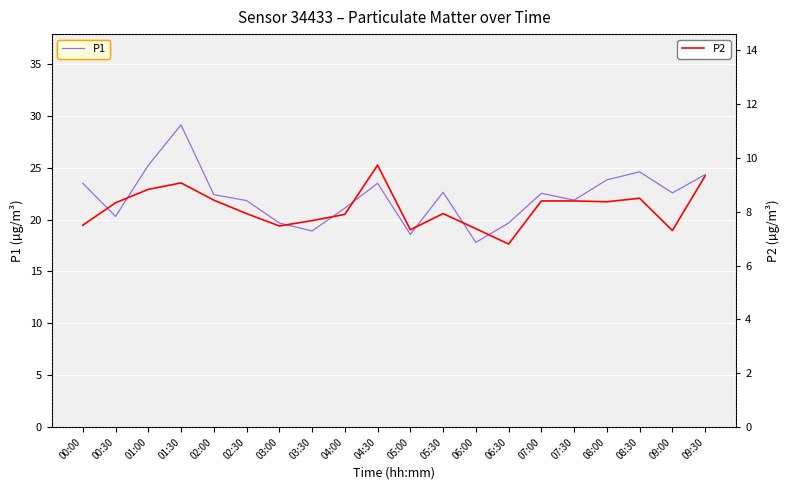

The P2 series shows 9.1 at 01:30. True or false?

True